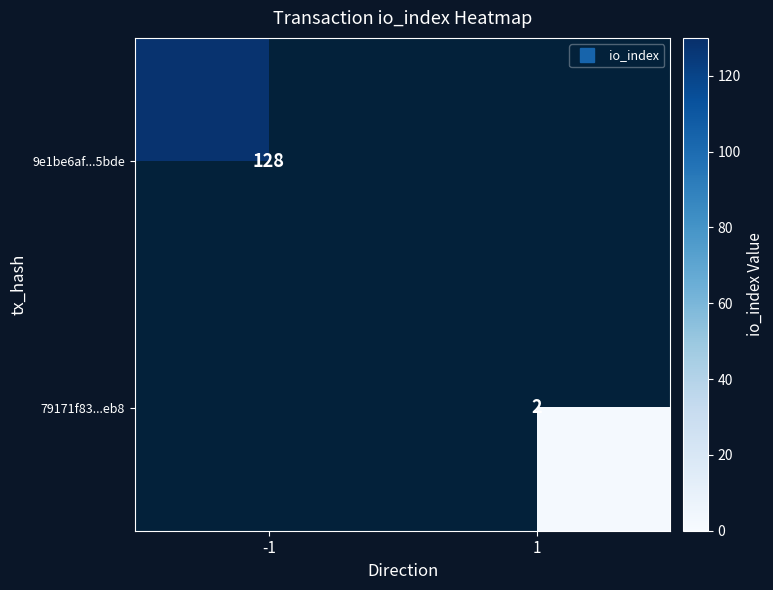

Which category has the lowest value across all series?

1